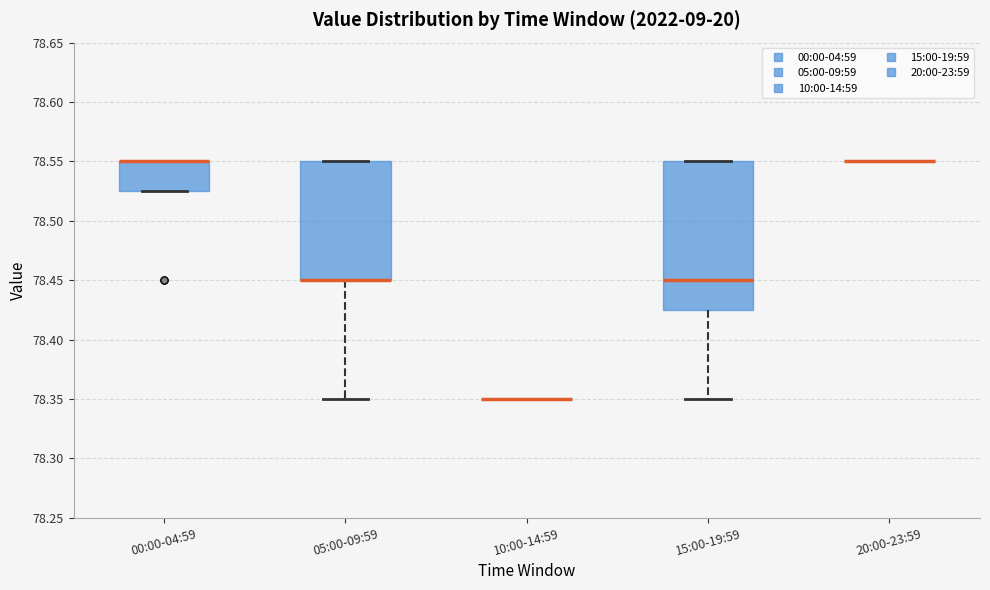

Where is the upper edge of the box for 15:00-19:59 on the y-axis? The values are not printed on the chart, so give them approximately, as read against the axis.

78.550